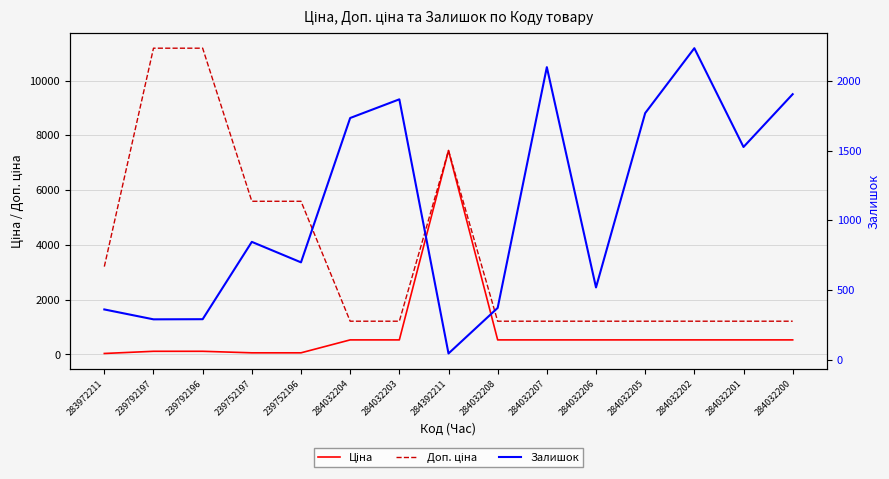

What is the label of the 9th point from the right?

284032203